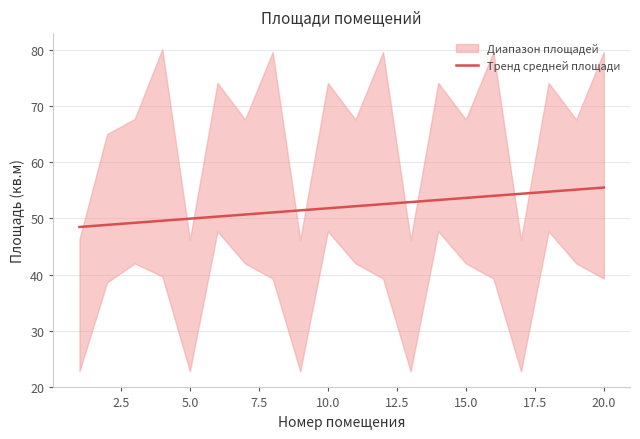

Reading left to right, list all the values displayed in this chart.

48.5	48.8	49.2	49.6	50.0	50.3	50.7	51.1	51.4	51.8	52.2	52.5	52.9	53.3	53.6	54.0	54.4	54.8	55.1	55.5